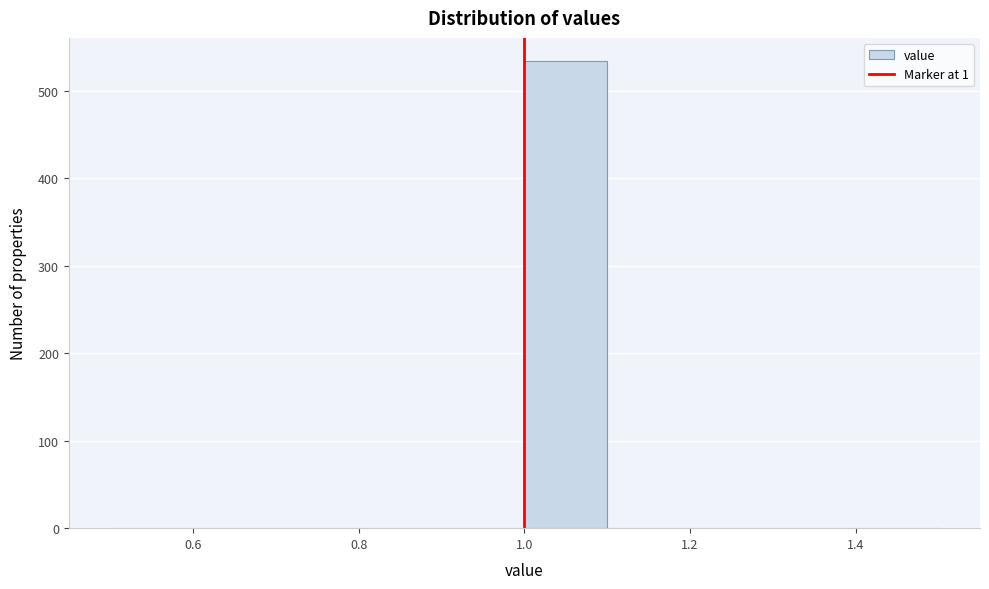

Reading left to right, list every bar in this chart as the range it spans on the x-axis followed by its height. The values are not printed on the chart, so give them approximately, as read against the axis.

0.5 to 0.6: 0
0.6 to 0.7: 0
0.7 to 0.8: 0
0.8 to 0.9: 0
0.9 to 1.0: 0
1.0 to 1.1: 530
1.1 to 1.2: 0
1.2 to 1.3: 0
1.3 to 1.4: 0
1.4 to 1.5: 0